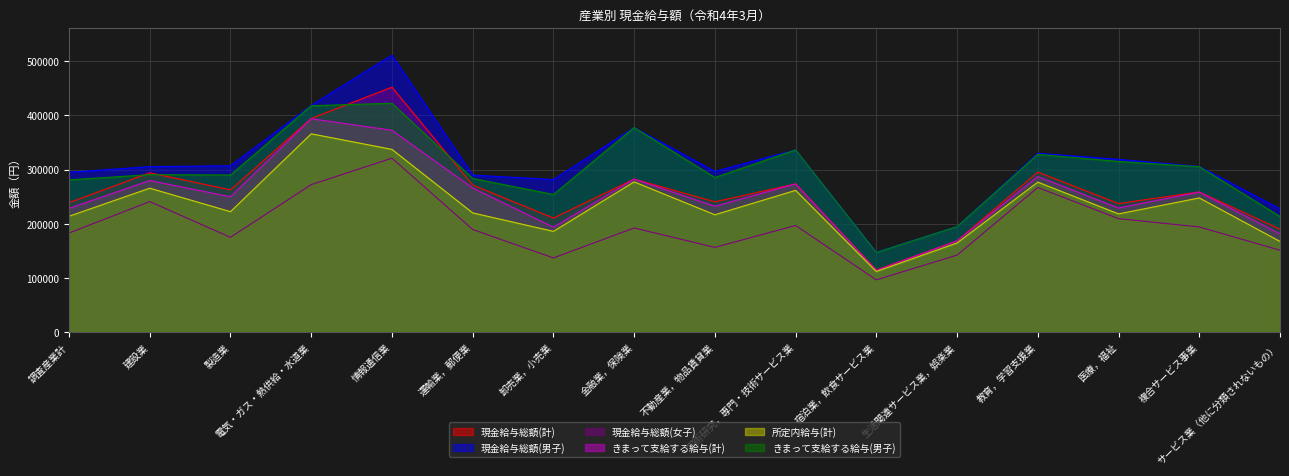

Where does the 現金給与総額(計) series first go above 262445?

建設業